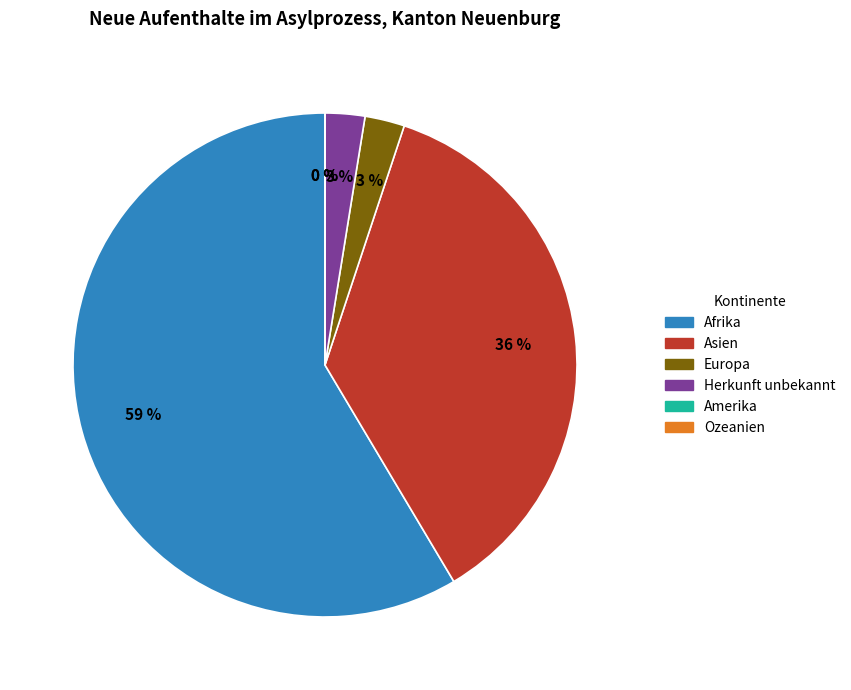

What is the largest slice in the pie chart?

Afrika